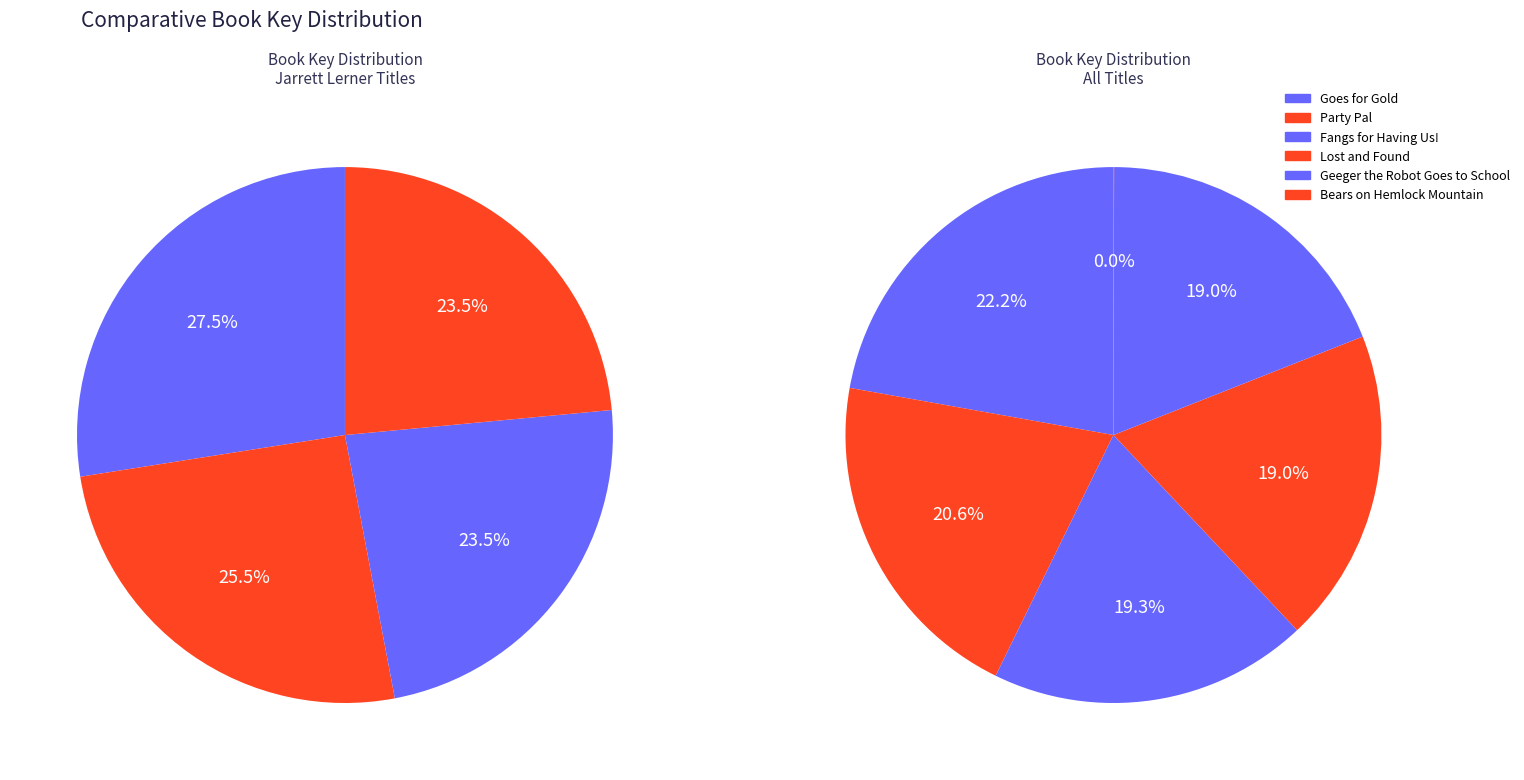

How many segments does this pie chart have?

6